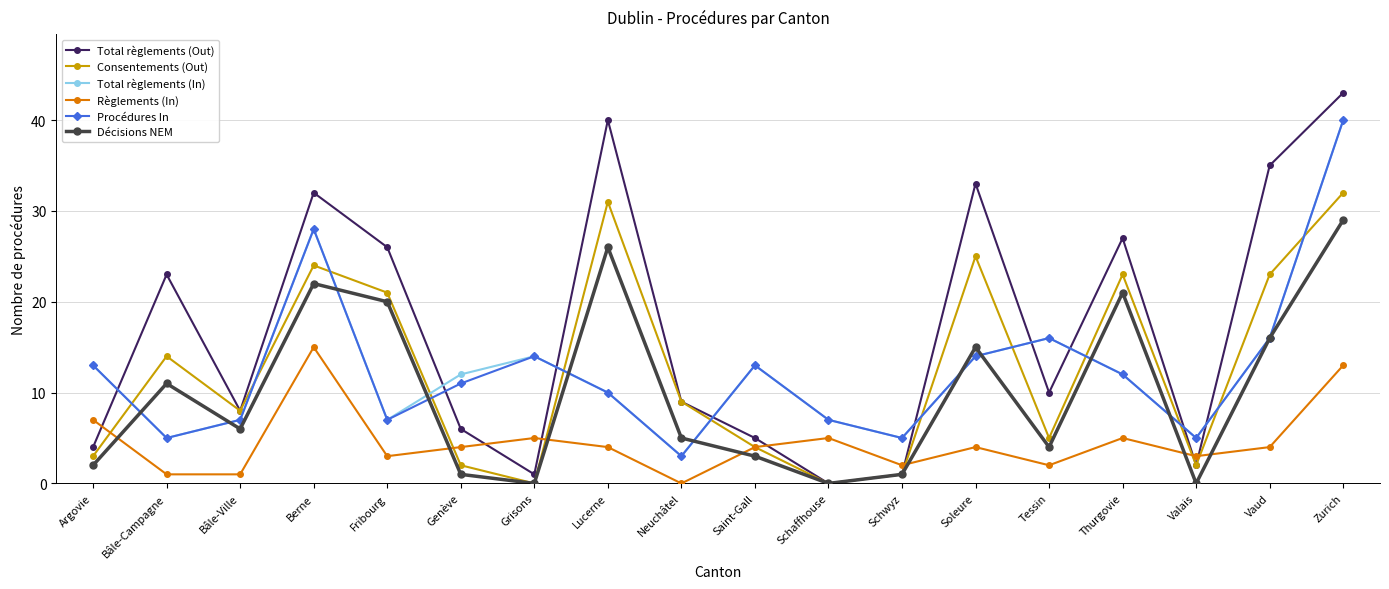

What is the spread (max minus min) of values at Neuchâtel?

9